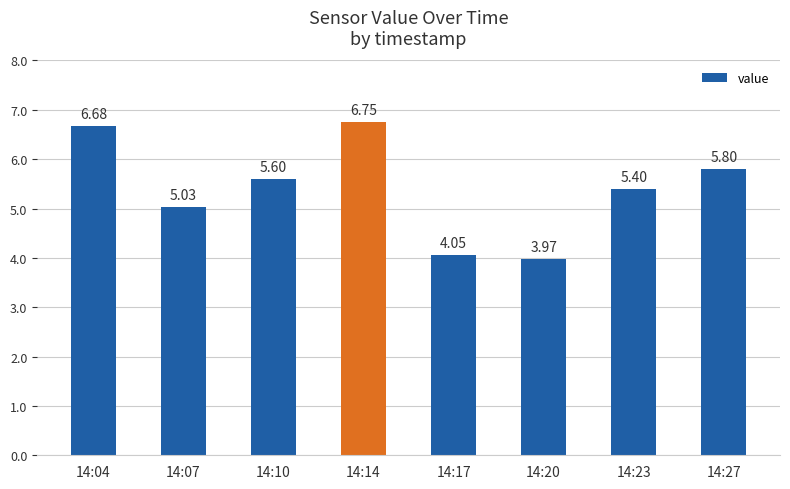

What is the difference between the maximum and minimum values?

2.8